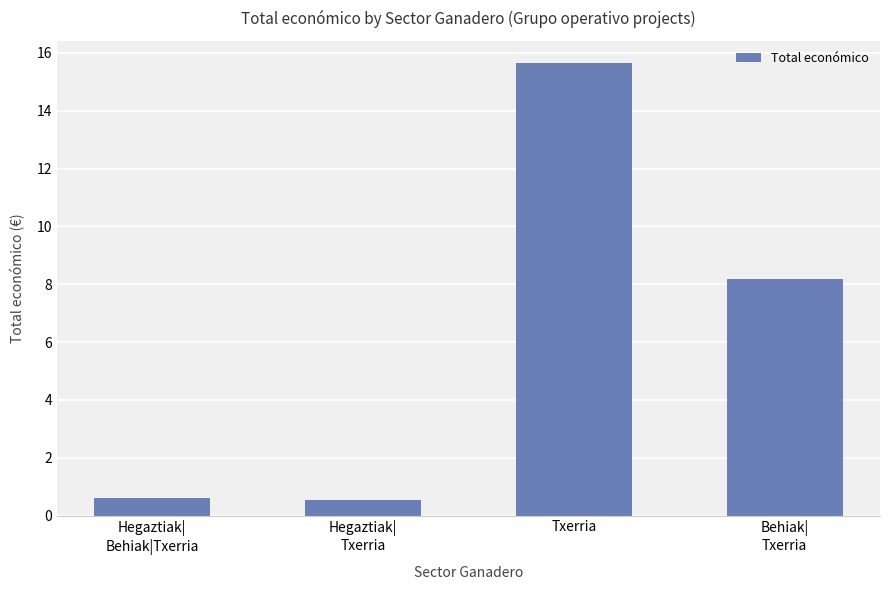

What position from the left is Hegaztiak|
Behiak|Txerria?

1